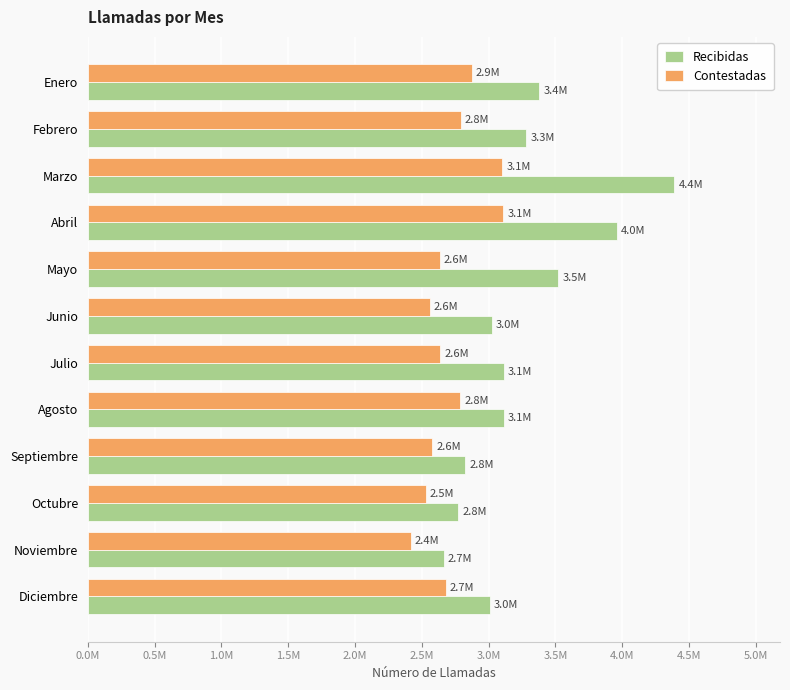

Which series has the widest spread of values?

Recibidas